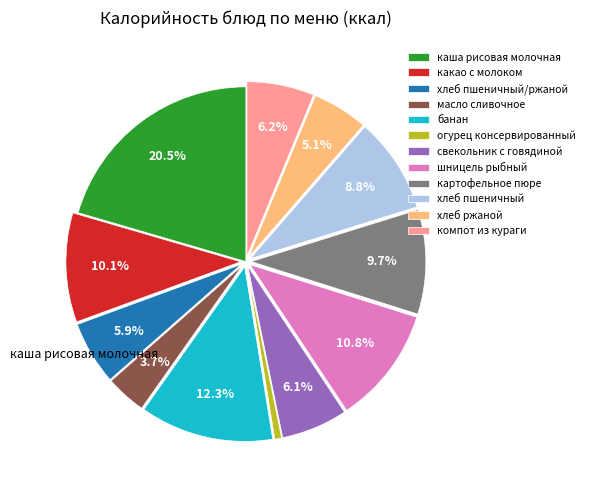

What percentage is NOT represented by компот из кураги?

93.8%